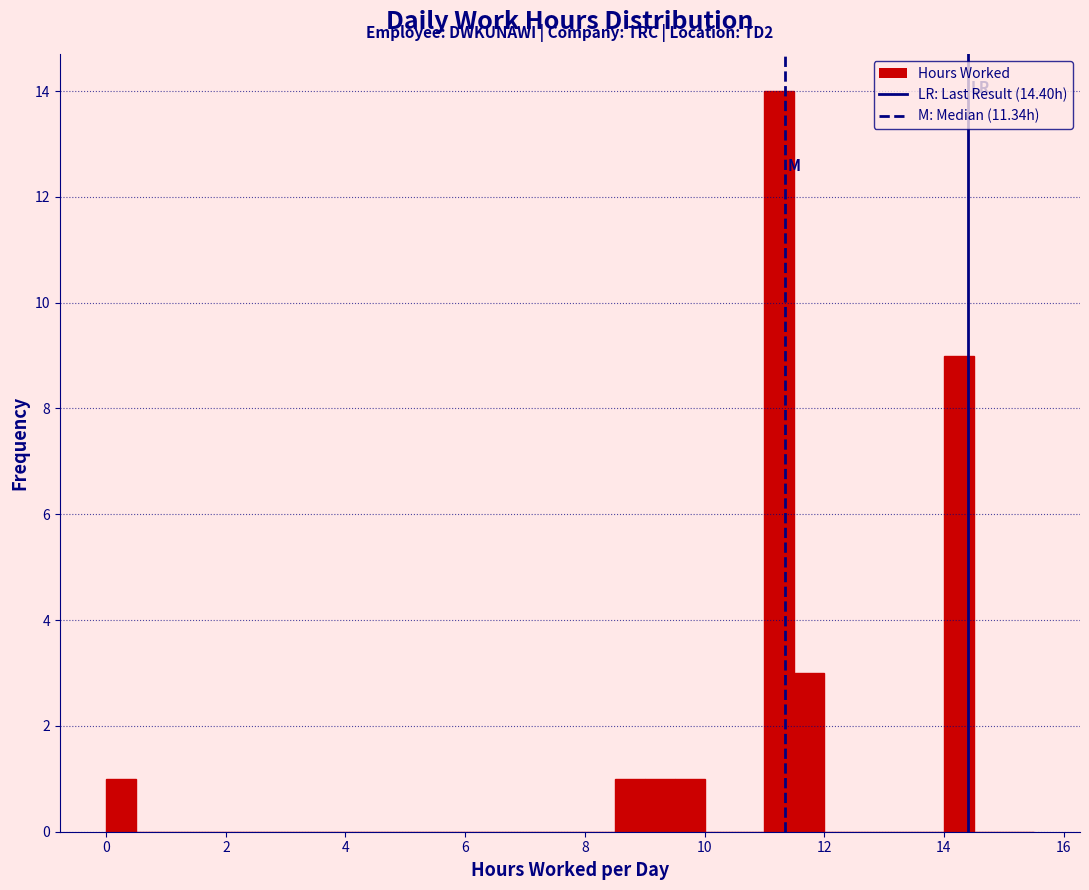

Around what value on the x-axis is the tallest bar? Give the approximate position of its centre, as read against the axis.

11.2